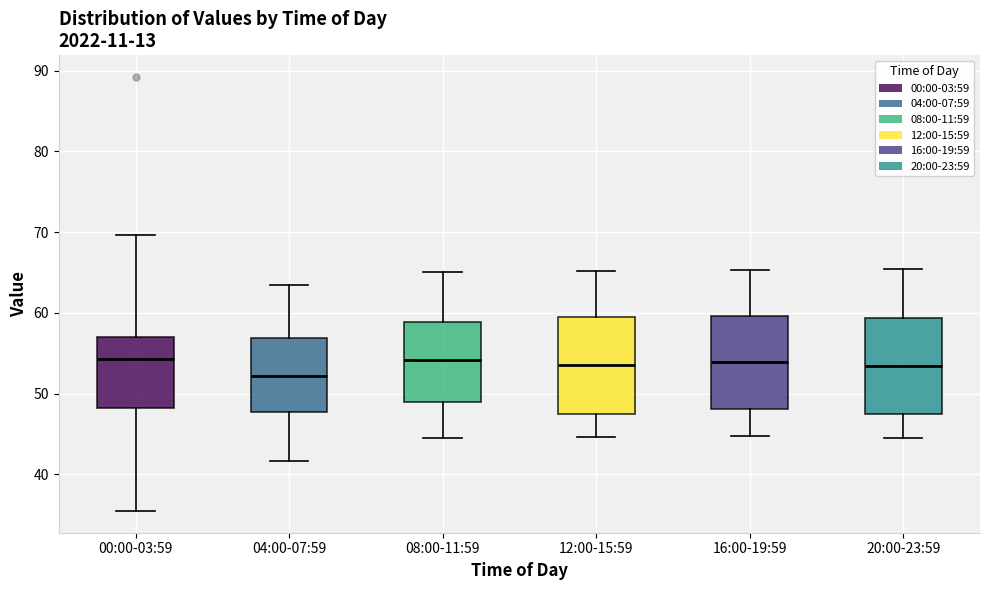

Reading left to right, transcribe this box plot: for each box, give where its median line is, the range the box spans, and where its two whiskers end, as read against the y-axis. The values are not printed on the chart, so give them approximately, as read against the axis.

00:00-03:59: median 54, box 48 to 57, whiskers 35 to 70
04:00-07:59: median 52, box 48 to 57, whiskers 42 to 63
08:00-11:59: median 54, box 49 to 59, whiskers 45 to 65
12:00-15:59: median 54, box 48 to 59, whiskers 45 to 65
16:00-19:59: median 54, box 48 to 60, whiskers 45 to 65
20:00-23:59: median 53, box 48 to 59, whiskers 45 to 65